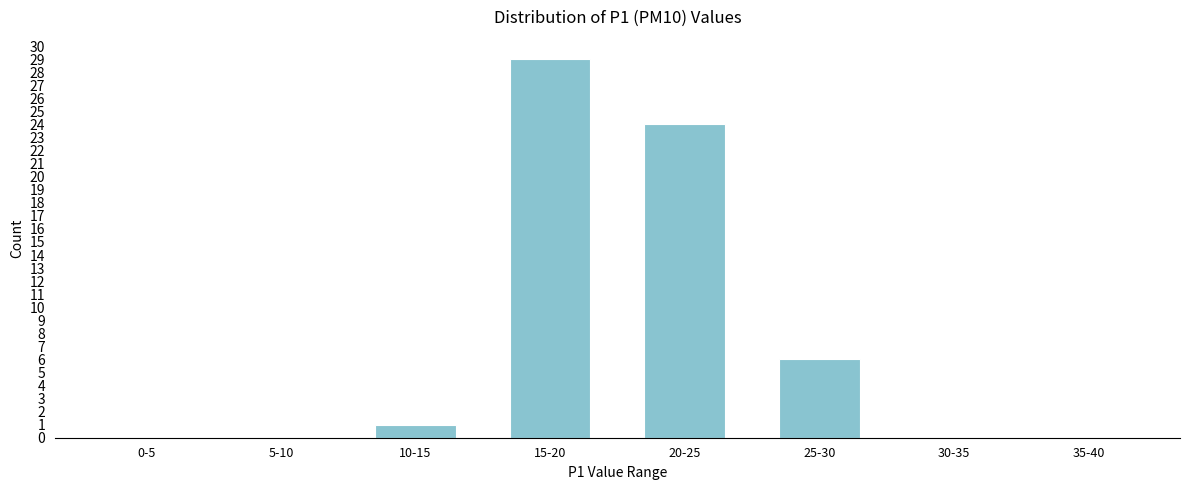

Reading left to right, what are all the values shown in this chart?

0-5=0	5-10=0	10-15=1	15-20=29	20-25=24	25-30=6	30-35=0	35-40=0